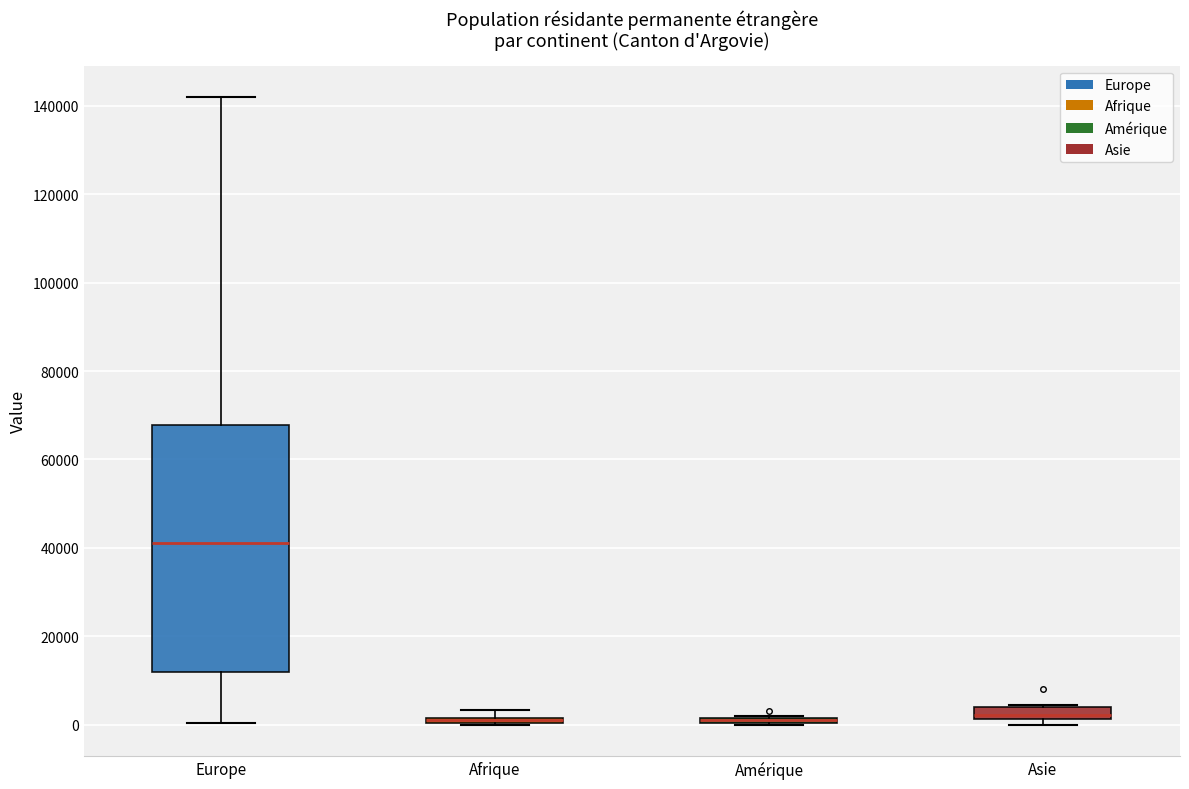

Where is the upper edge of the box for Amérique on the y-axis? The values are not printed on the chart, so give them approximately, as read against the axis.

2000